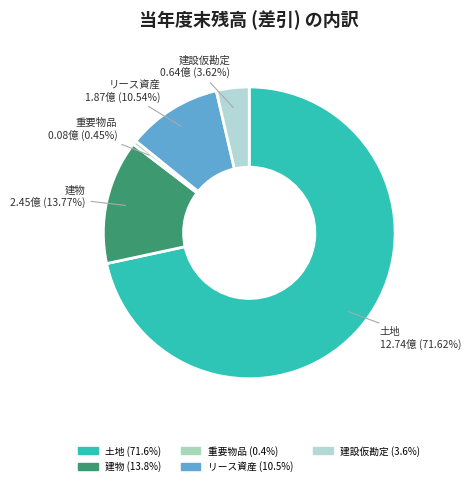

Which slice is the smallest?

重要物品